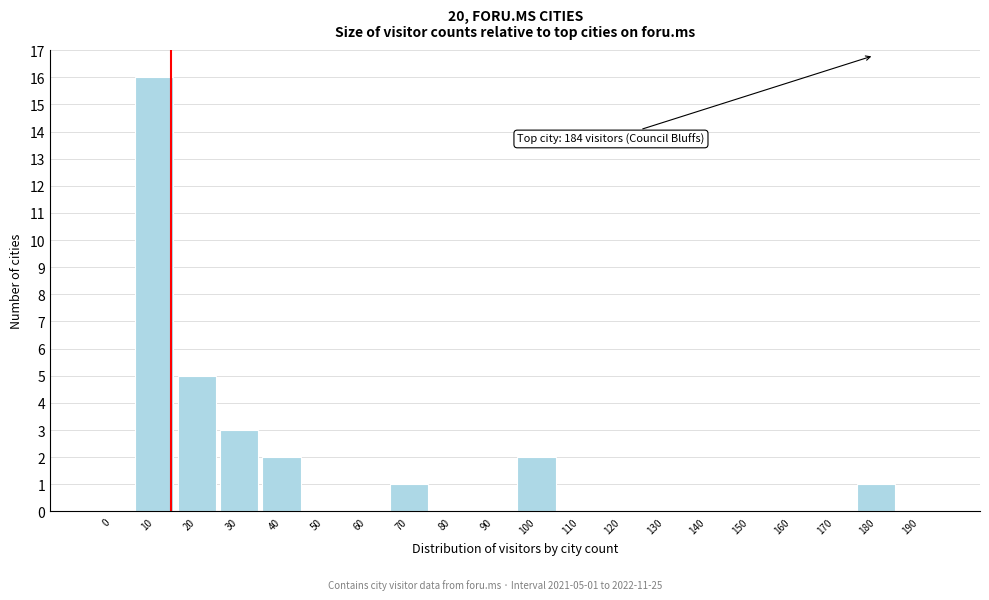

Reading right to left, extract all data points from this chart.

190=0	180=1	170=0	160=0	150=0	140=0	130=0	120=0	110=0	100=2	90=0	80=0	70=1	60=0	50=0	40=2	30=3	20=5	10=16	0=0